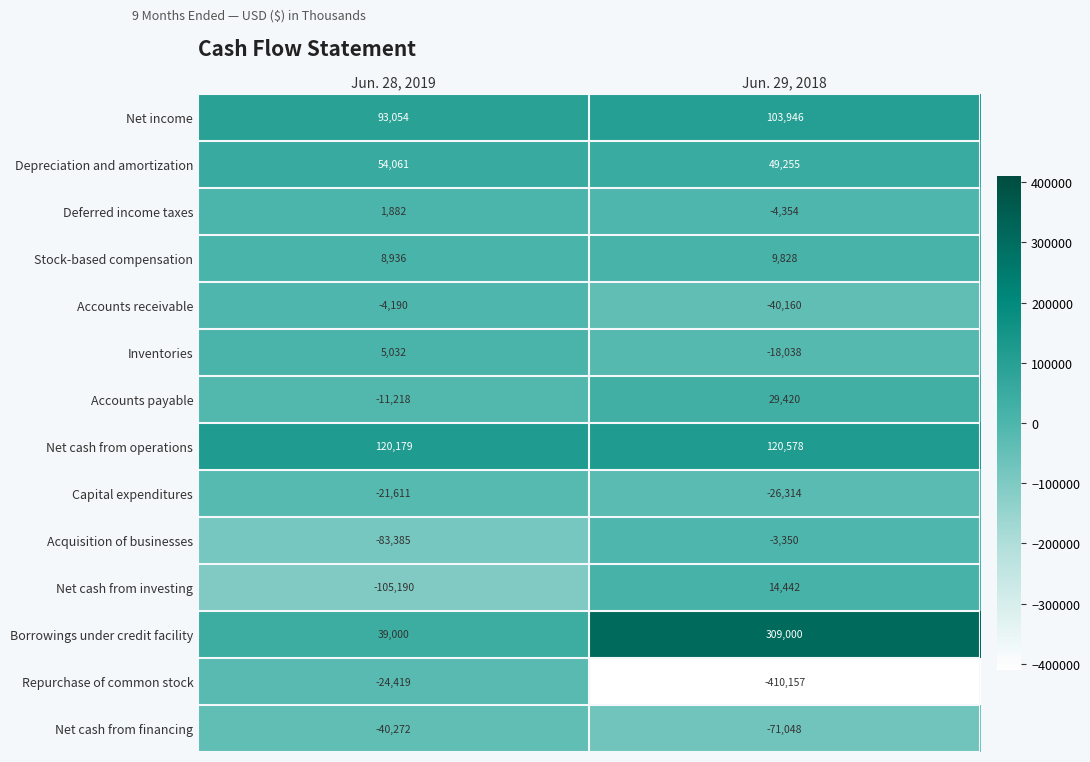

Reading left to right, extract all data points from this chart.

Net income: 93054	103946
Depreciation and amortization: 54061	49255
Deferred income taxes: 1882	-4354
Stock-based compensation: 8936	9828
Accounts receivable: -4190	-40160
Inventories: 5032	-18038
Accounts payable: -11218	29420
Net cash from operations: 120179	120578
Capital expenditures: -21611	-26314
Acquisition of businesses: -83385	-3350
Net cash from investing: -105190	14442
Borrowings under credit facility: 39000	309000
Repurchase of common stock: -24419	-410157
Net cash from financing: -40272	-71048